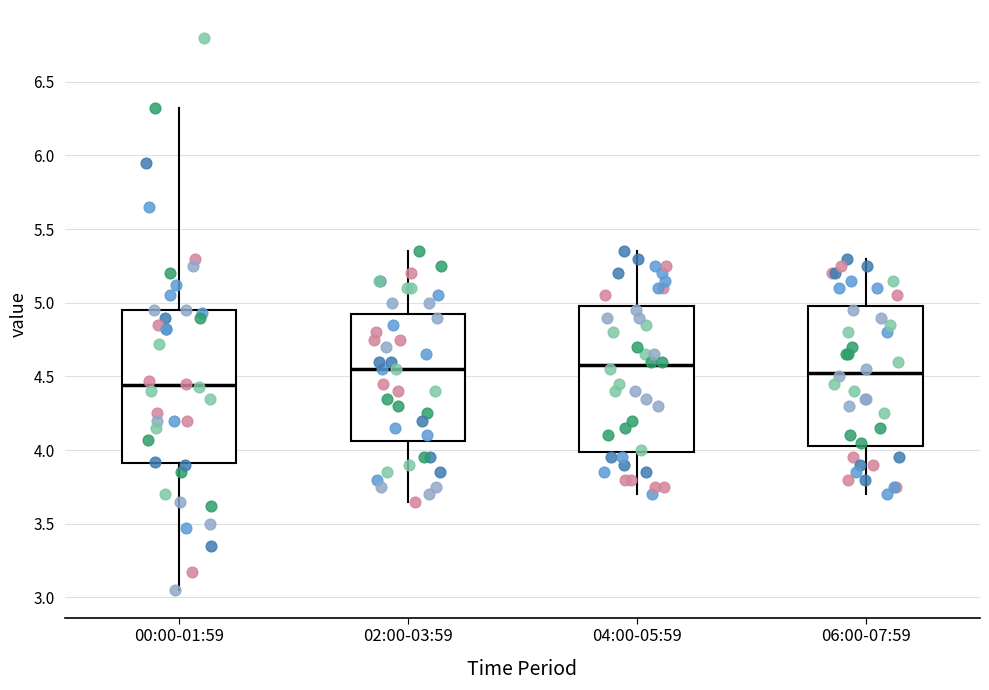

Reading left to right, read every box against the y-axis: the position of its median line, the range the box covers, and the ends of its whiskers. The values are not printed on the chart, so give them approximately, as read against the axis.

00:00-01:59: median 4.45, box 3.90 to 4.95, whiskers 3.05 to 6.30
02:00-03:59: median 4.55, box 4.05 to 4.95, whiskers 3.65 to 5.35
04:00-05:59: median 4.60, box 4.00 to 5.00, whiskers 3.70 to 5.35
06:00-07:59: median 4.55, box 4.05 to 5.00, whiskers 3.70 to 5.30